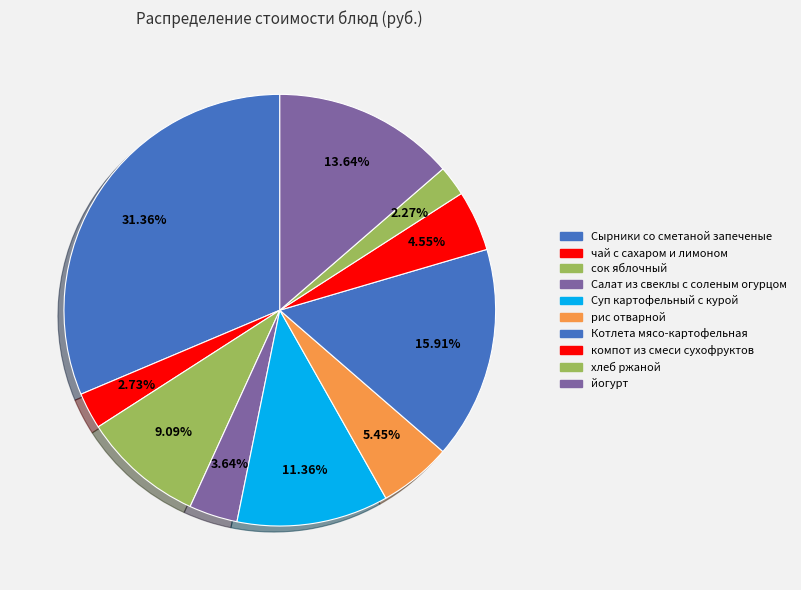

Does компот из смеси сухофруктов account for over 50% of the chart?

No